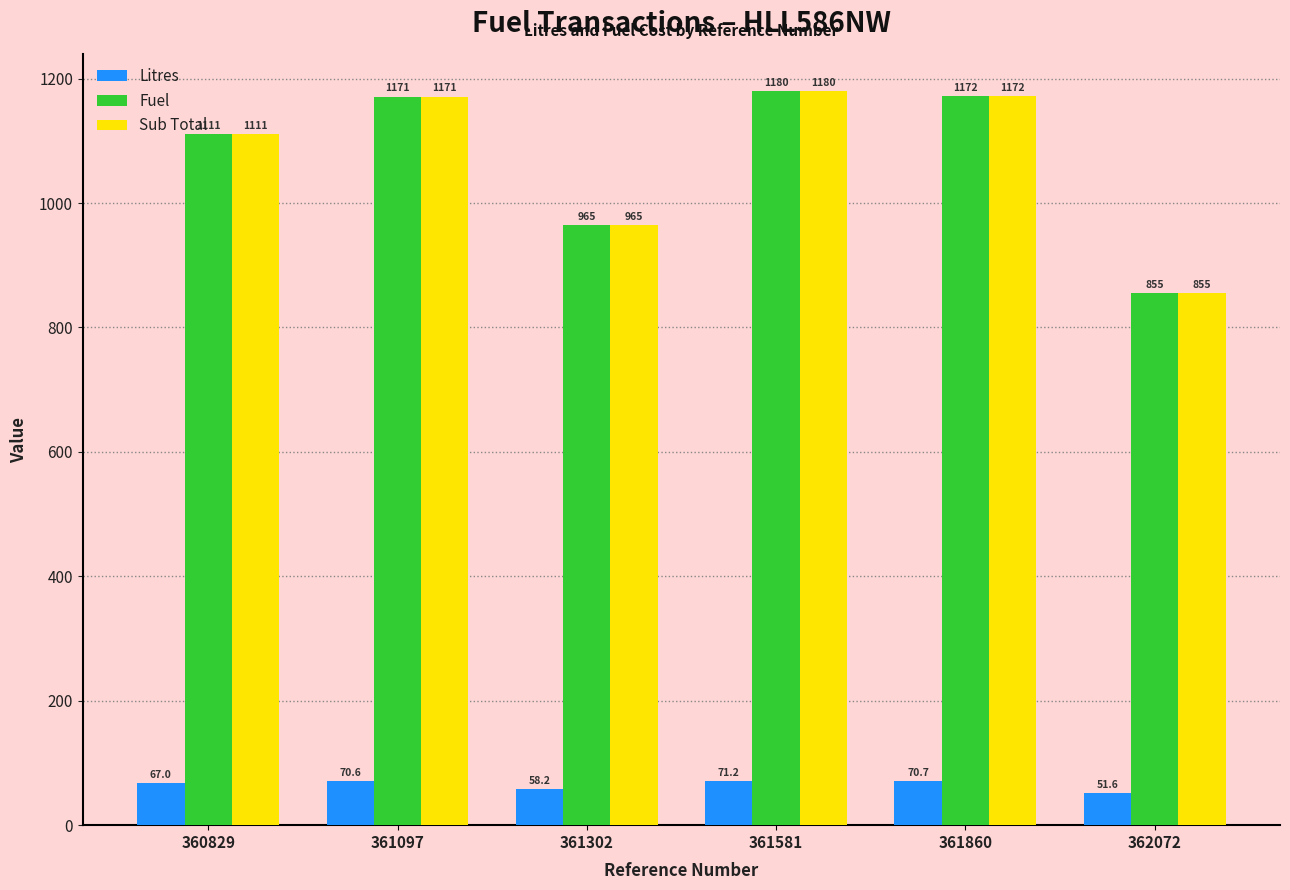

What is the sum of all Fuel values?

6454.6